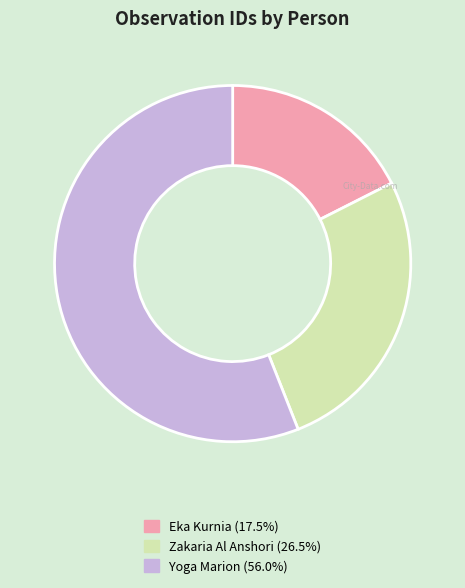

Approximately how many times larger is the value at Yoga Marion (56.0%) compared to Zakaria Al Anshori (26.5%)?

2.1